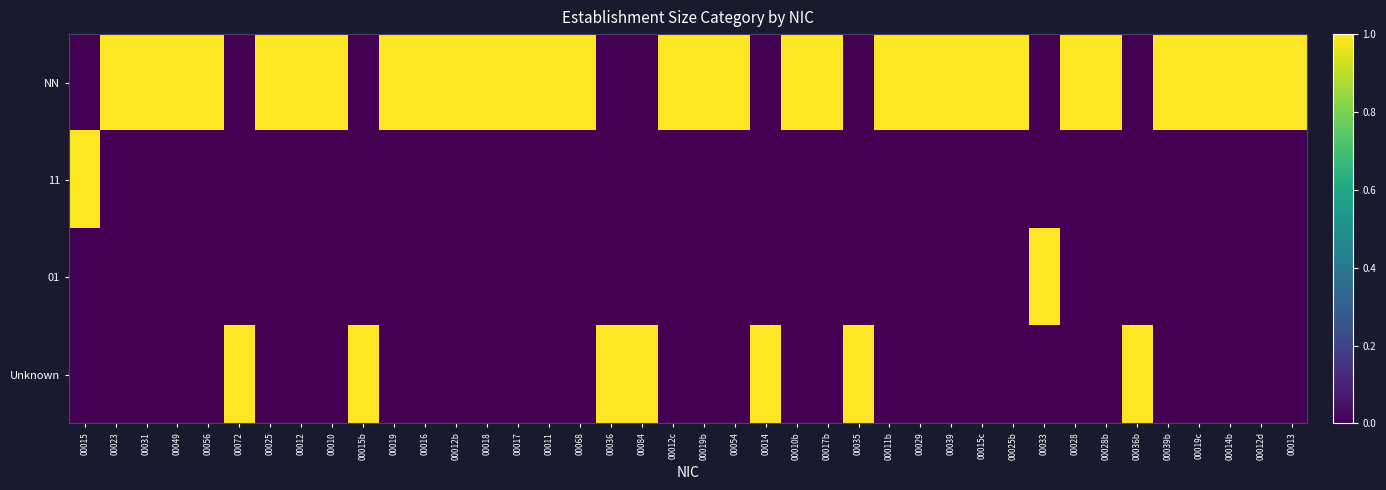

Rank the series at 00014b from lowest to highest value.

11, 01, Unknown, NN